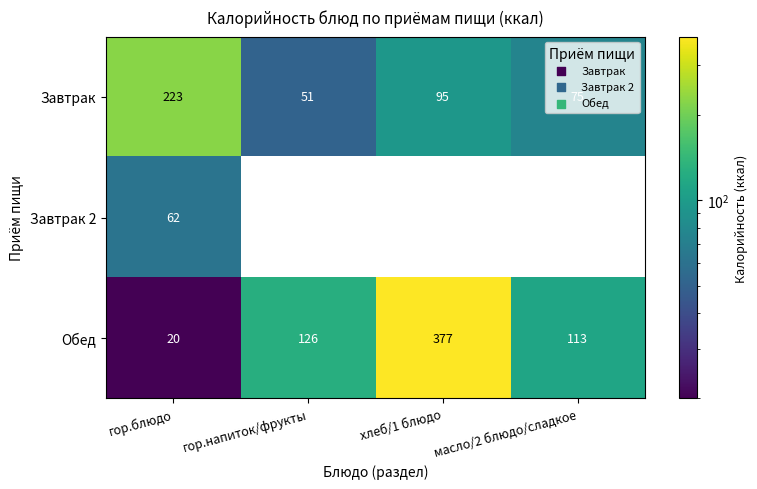

The value of Завтрак 2 at гор.блюдо is 62. True or false?

True